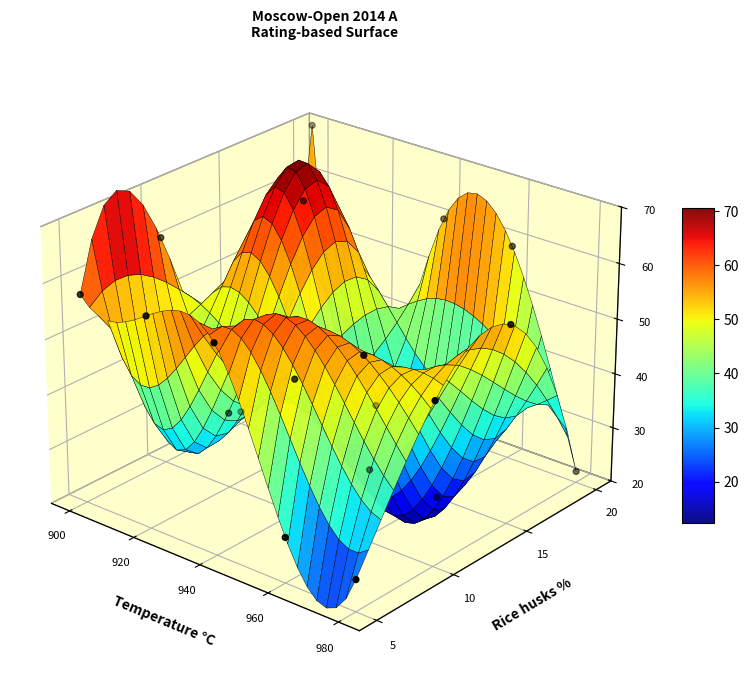

What is the change in value from 960 to 15?

+0.1